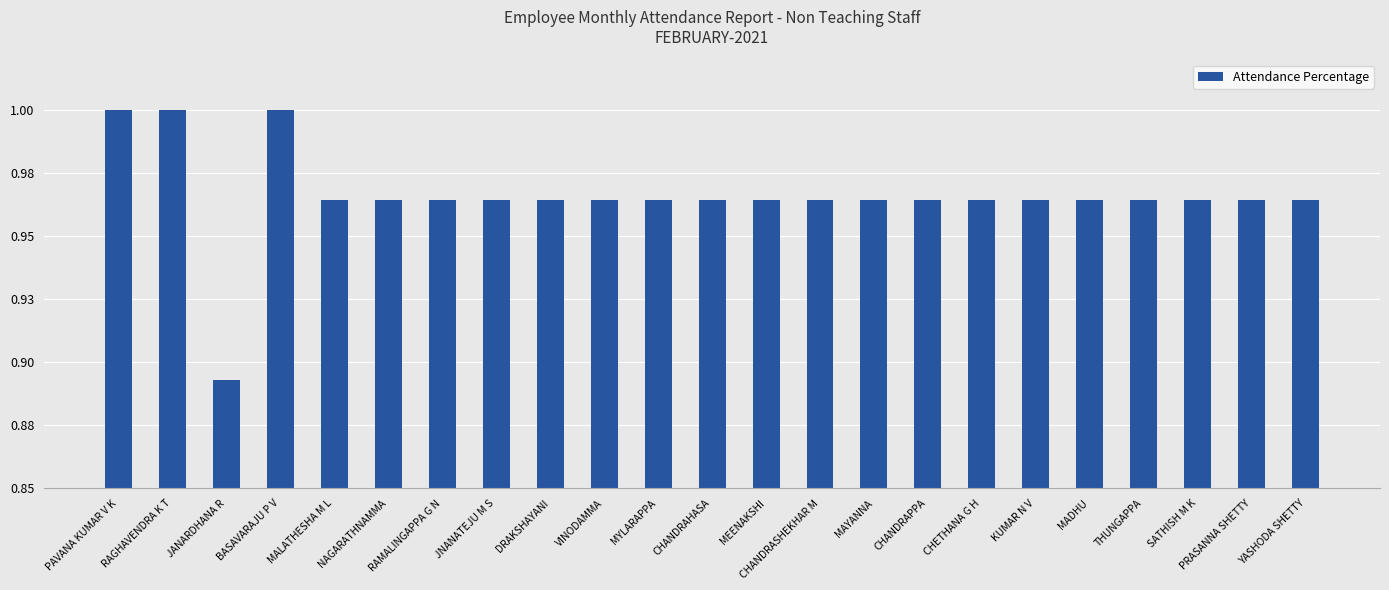

What is the label of the 23rd bar from the left?

YASHODA SHETTY